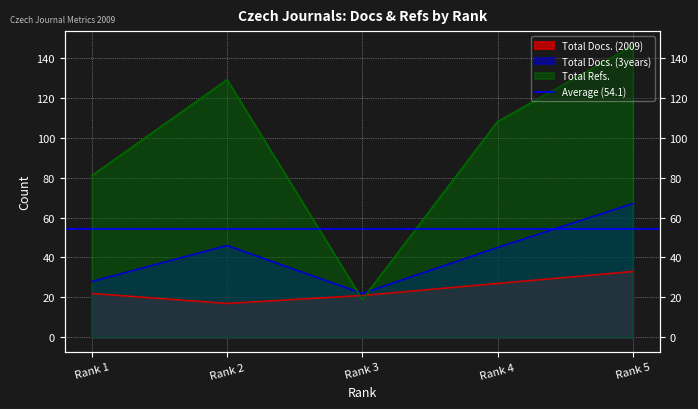

What is the sum of all Total Refs. values?

483